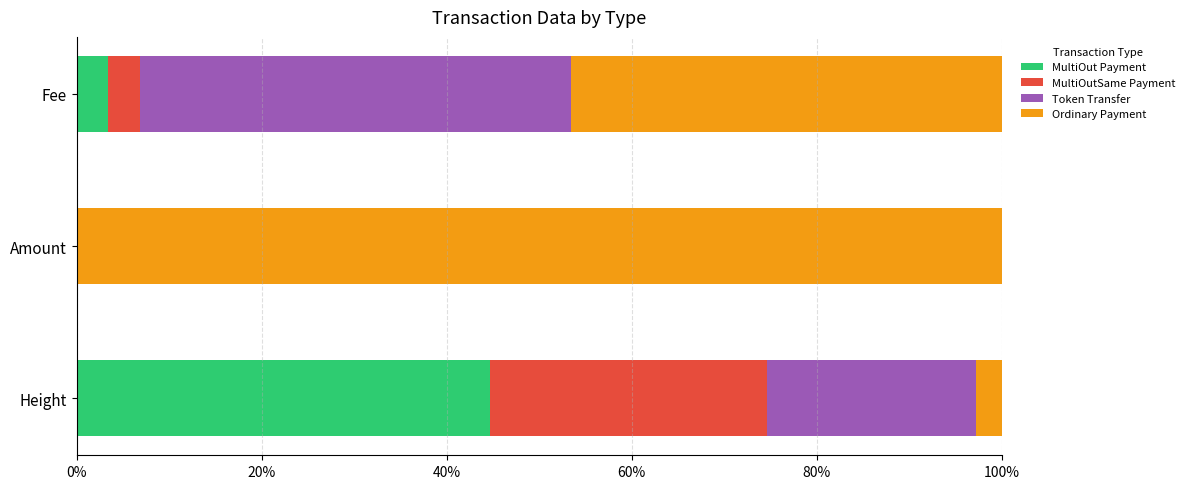

Is it true that MultiOut Payment equals 70.6 at Height?

False